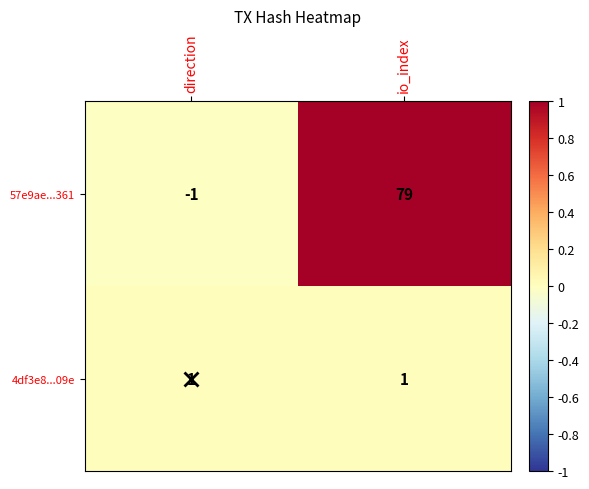

At io_index, list the series in order from largest to smallest.

57e9ae...361, 4df3e8...09e